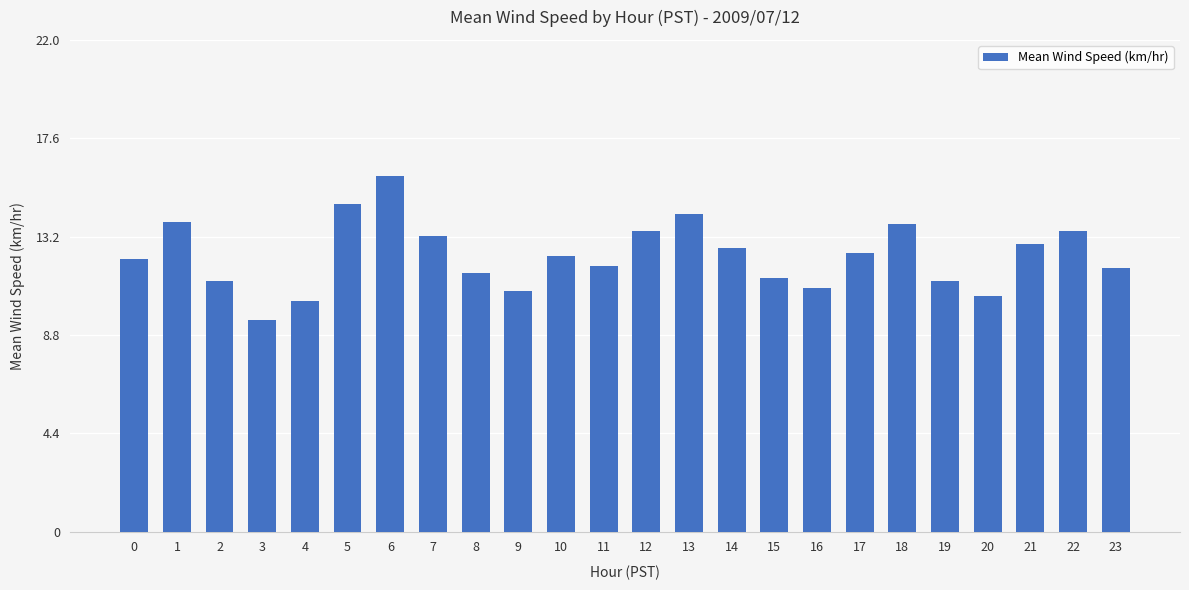

What is the difference between the maximum and second lowest values?

5.6